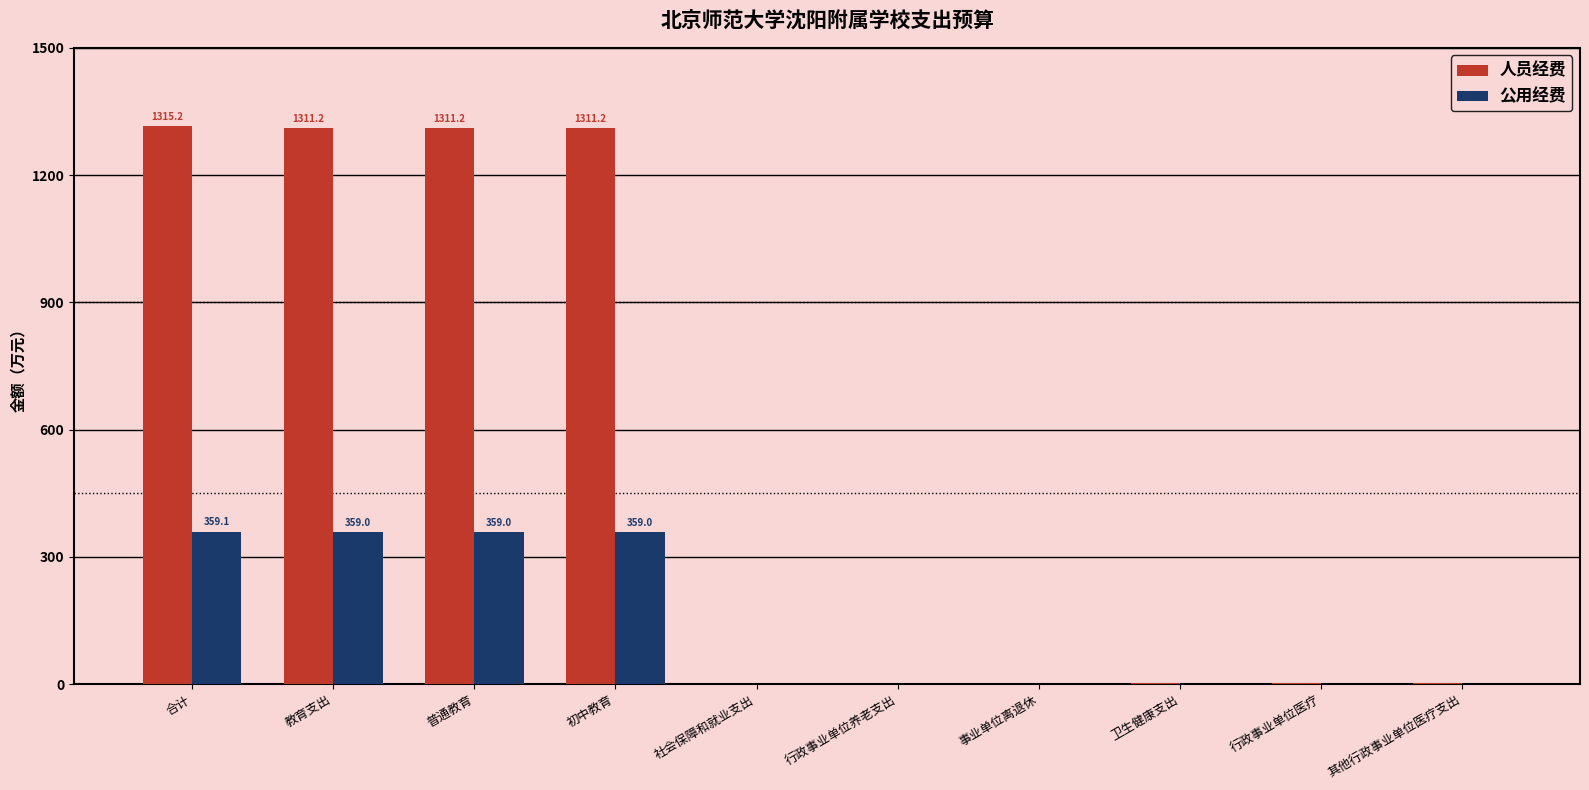

What is the sum of all 公用经费 values?

1436.4